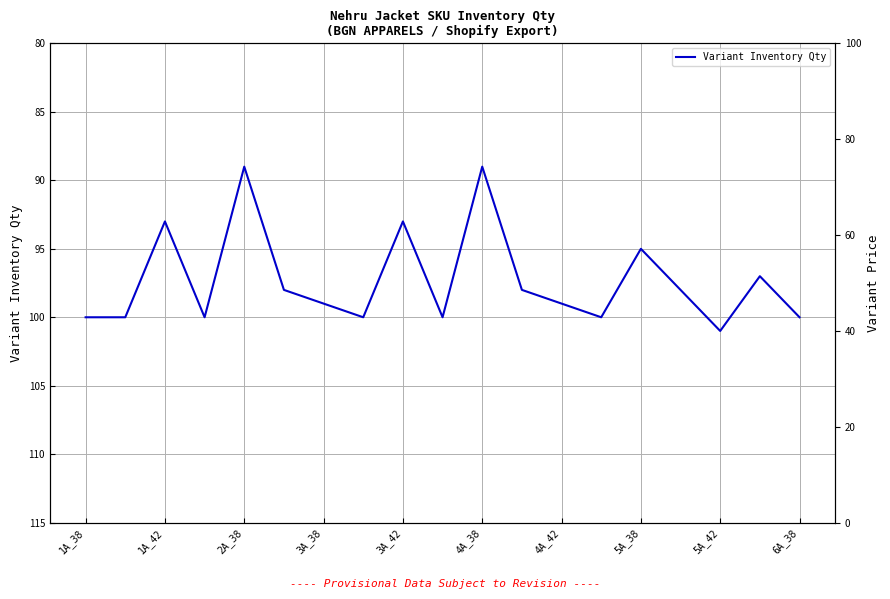

What is the approximate value of Variant Inventory Qty at 4A_38?

89